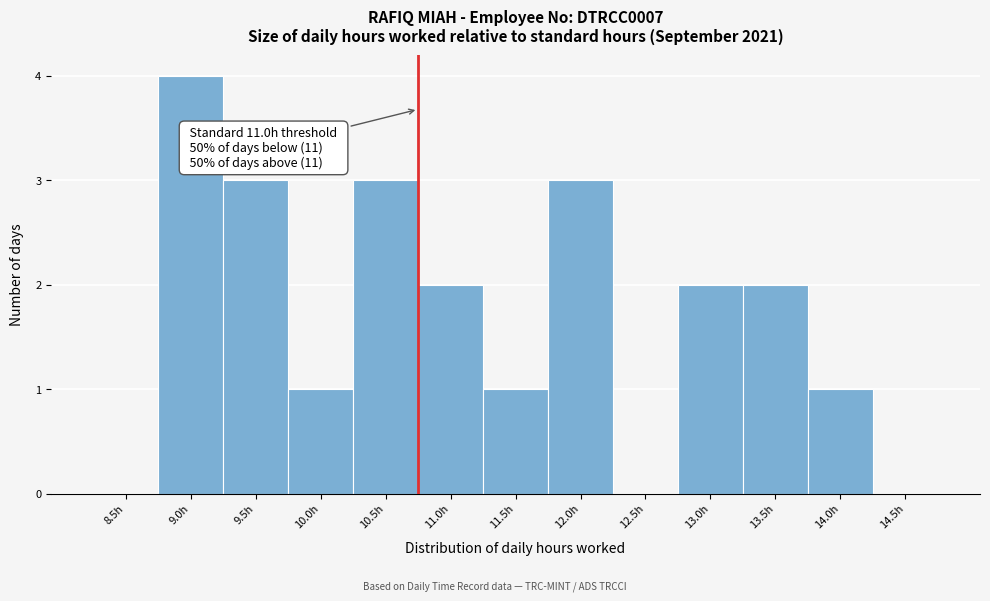

Reading right to left, extract all data points from this chart.

14.5h=0	14.0h=1	13.5h=2	13.0h=2	12.5h=0	12.0h=3	11.5h=1	11.0h=2	10.5h=3	10.0h=1	9.5h=3	9.0h=4	8.5h=0